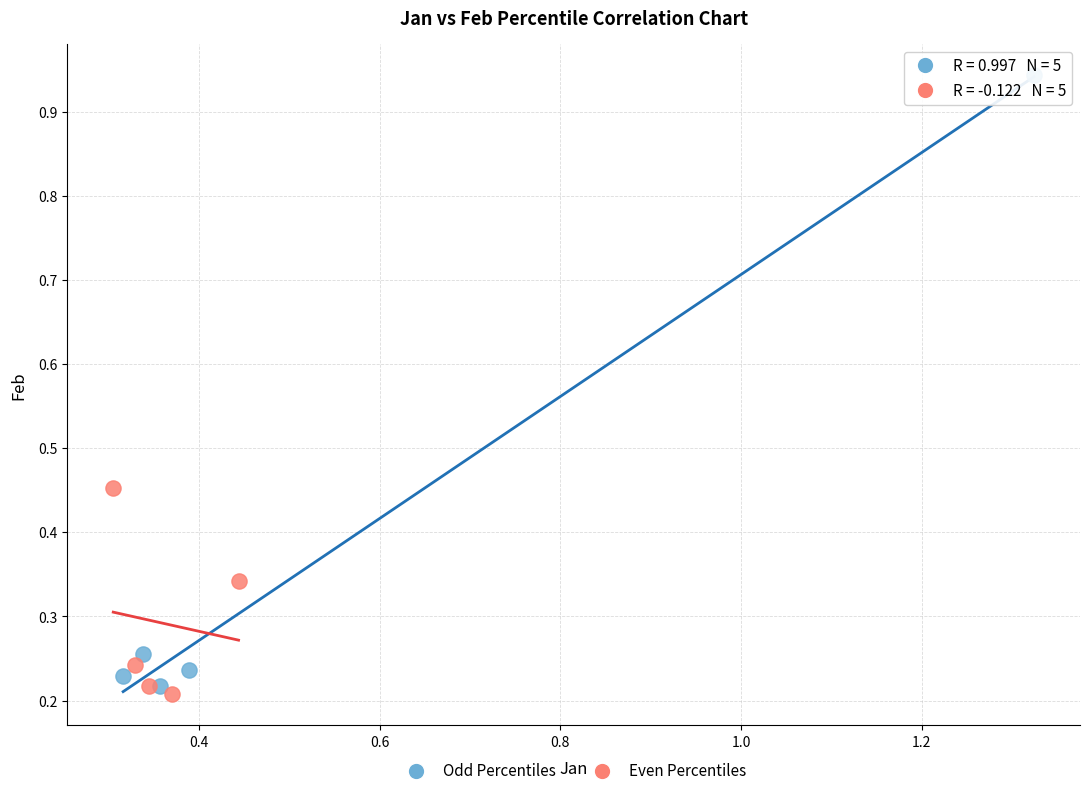

Which series reaches the maximum Y coordinate?

Odd Percentiles